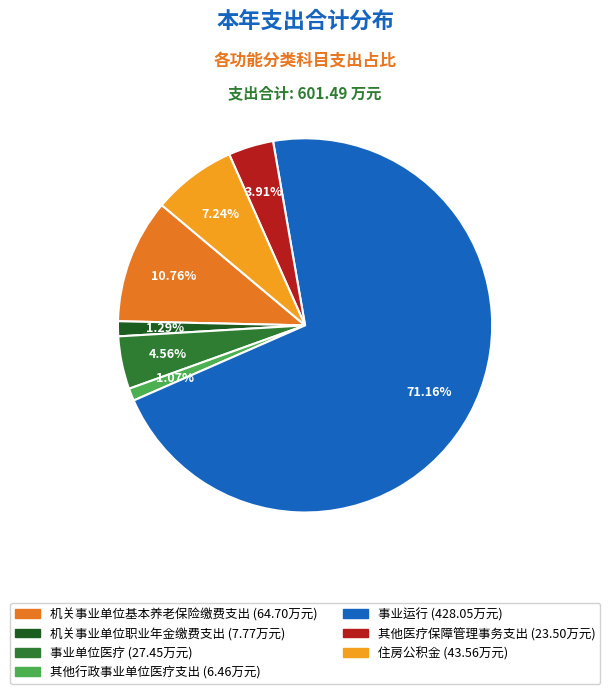

Between 机关事业单位基本养老保险缴费支出 and 事业单位医疗, which is larger?

机关事业单位基本养老保险缴费支出